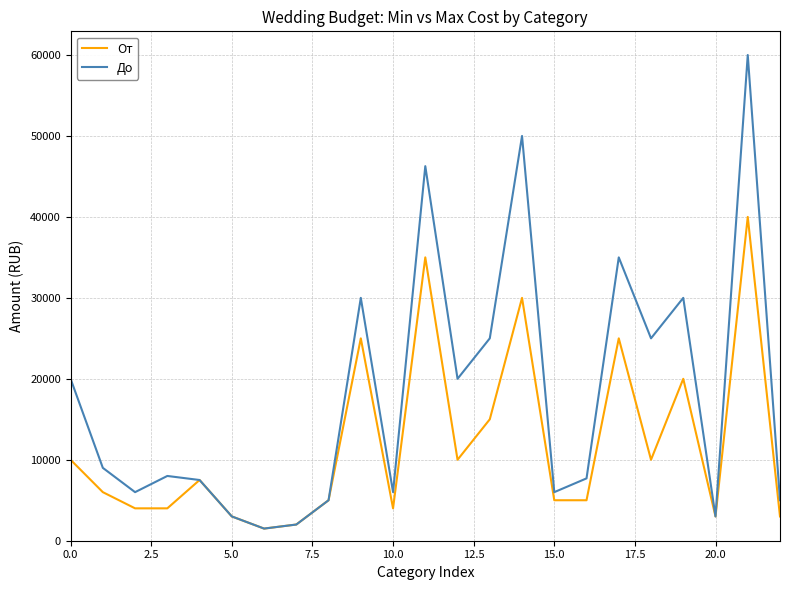

List the series in order of their overall mean, highest first.

До, От